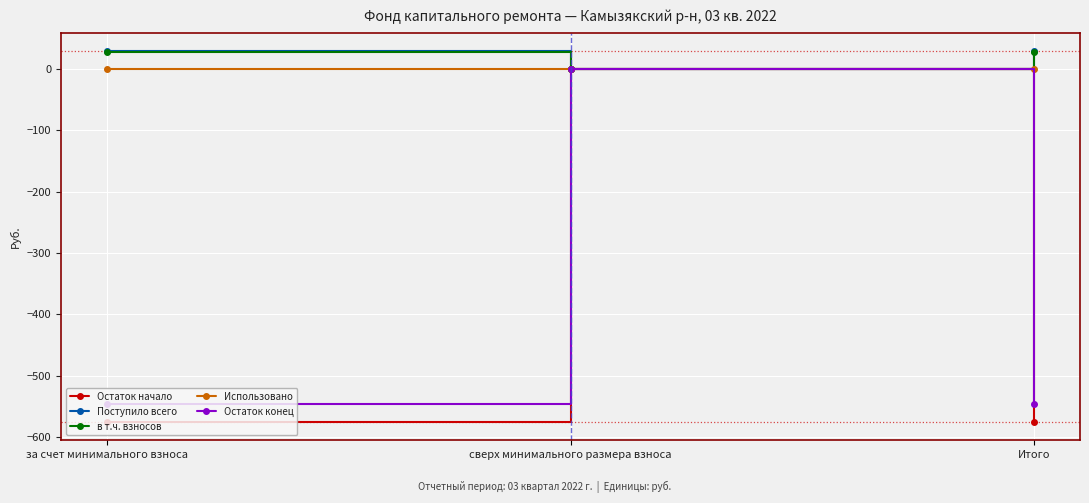

Is this an area chart (filled region under the line)?

No